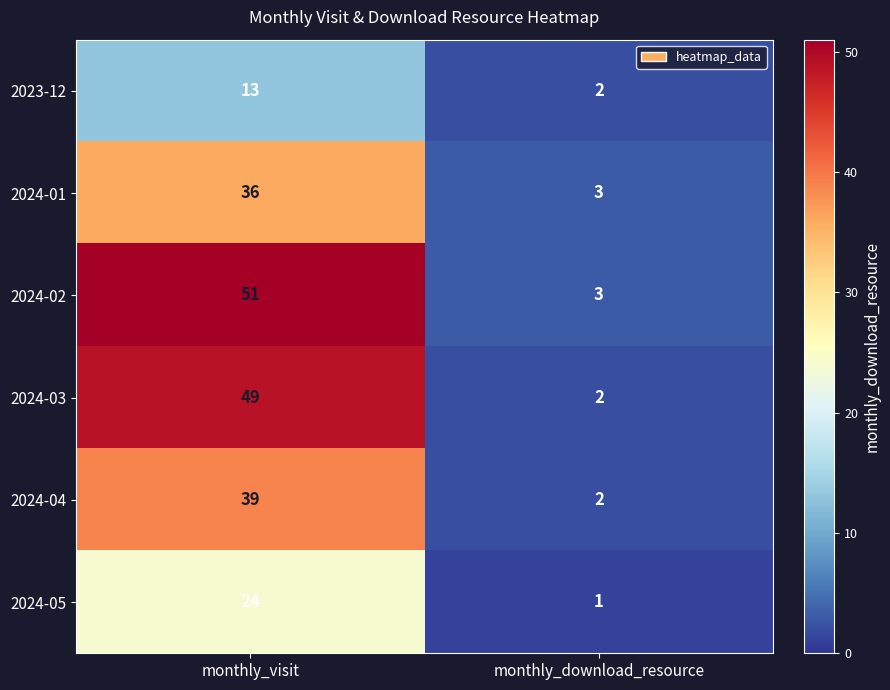

At which category is the sum across all series the highest?

monthly_visit